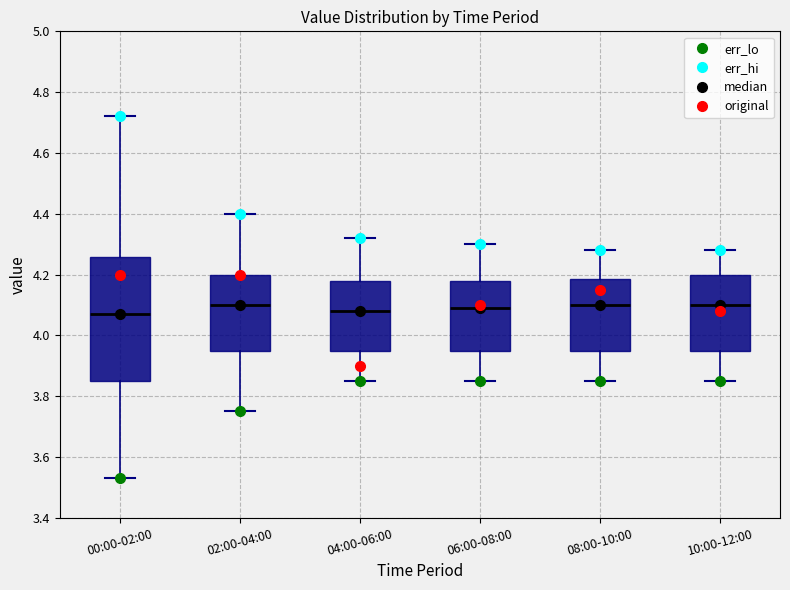

Reading left to right, read every box against the y-axis: the position of its median line, the range the box covers, and the ends of its whiskers. The values are not printed on the chart, so give them approximately, as read against the axis.

00:00-02:00: median 4.08, box 3.86 to 4.26, whiskers 3.54 to 4.72
02:00-04:00: median 4.10, box 3.96 to 4.20, whiskers 3.76 to 4.40
04:00-06:00: median 4.08, box 3.96 to 4.18, whiskers 3.86 to 4.32
06:00-08:00: median 4.10, box 3.96 to 4.18, whiskers 3.86 to 4.30
08:00-10:00: median 4.10, box 3.96 to 4.18, whiskers 3.86 to 4.28
10:00-12:00: median 4.10, box 3.96 to 4.20, whiskers 3.86 to 4.28